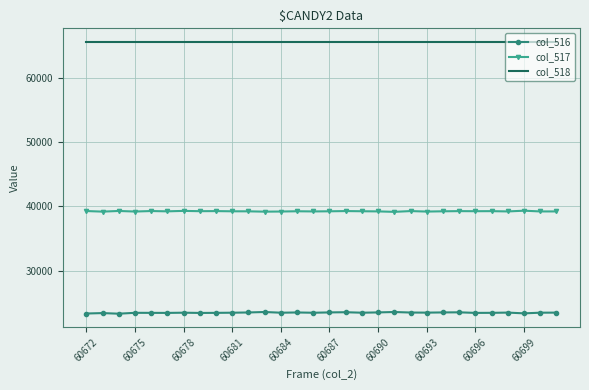

Rank the series by their maximum value, from lowest to highest.

col_516, col_517, col_518